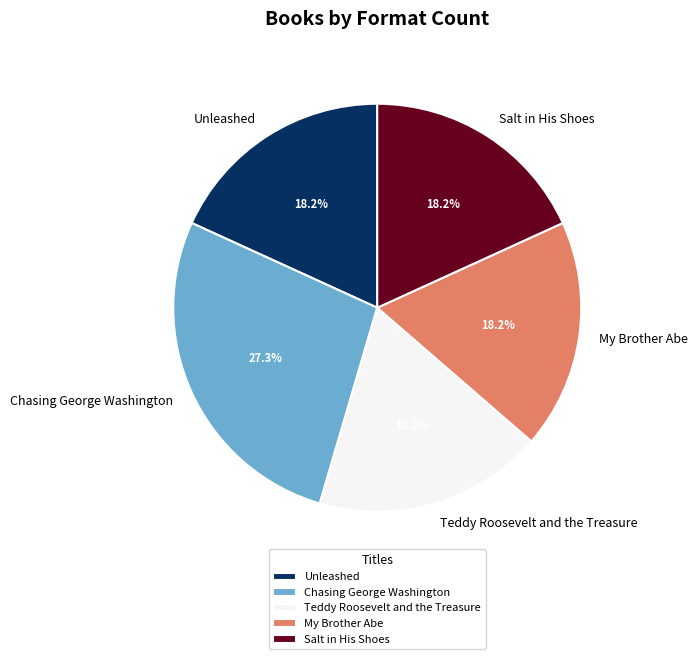

To the nearest percent, what portion does Chasing George Washington represent?

27%